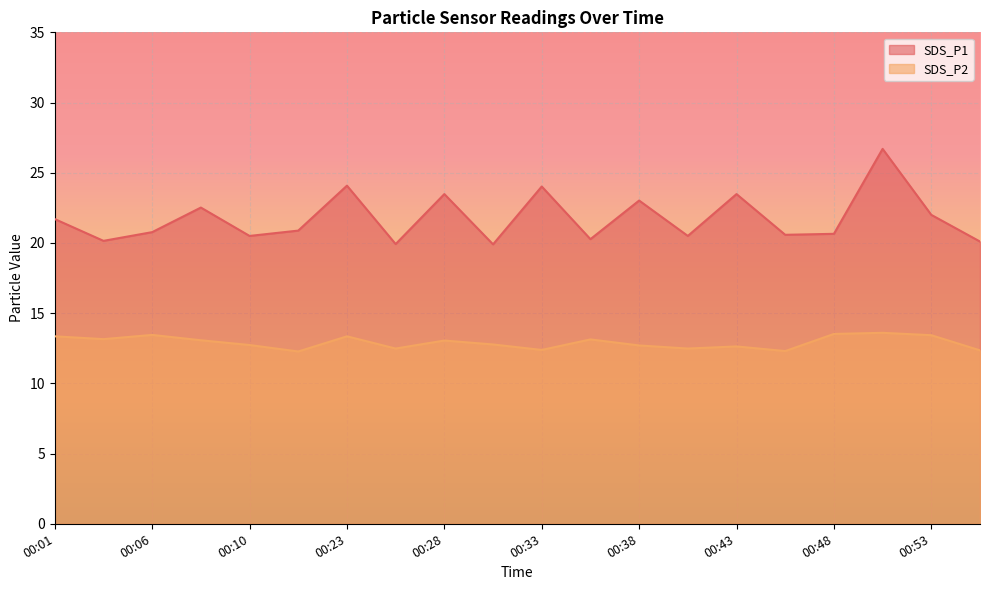

True or false: SDS_P1 has more than 1 points higher than both neighbors.

True